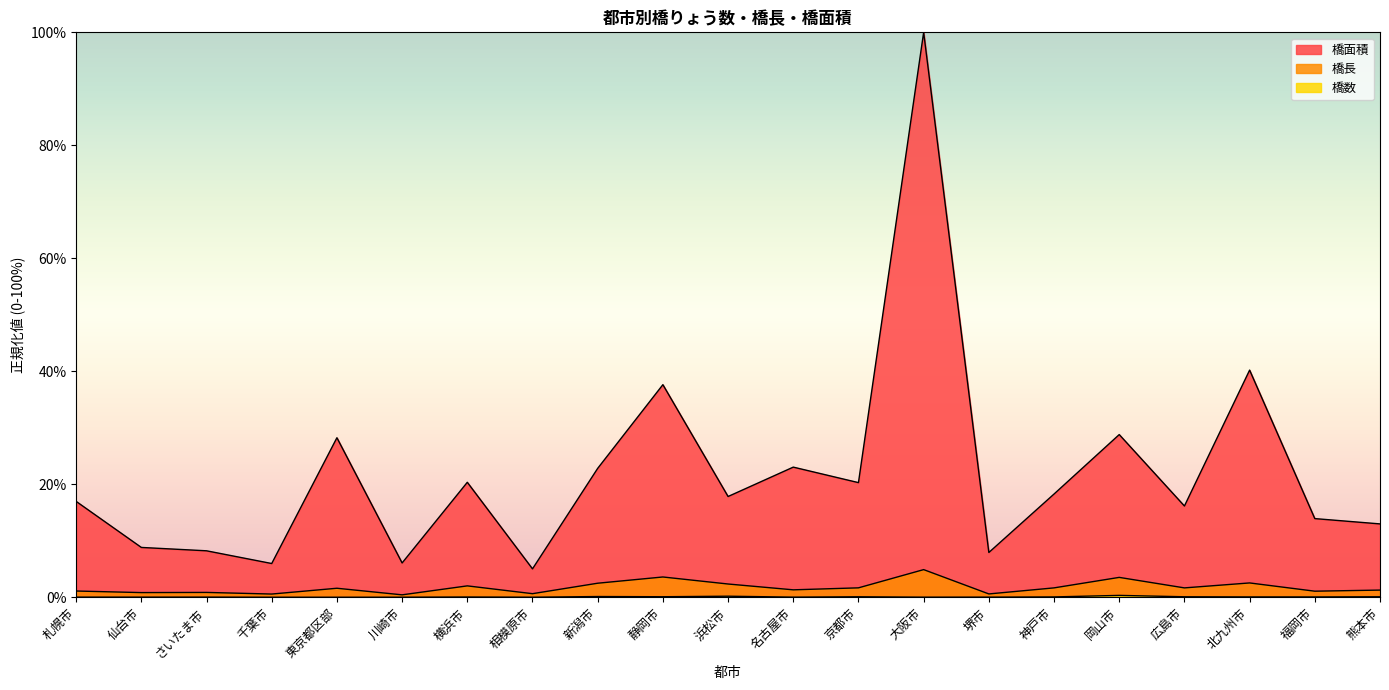

Reading left to right, what are all the values shown in this chart?

橋数: 札幌市=0.0	仙台市=0.0	さいたま市=0.0	千葉市=0.0	東京都区部=0.0	川崎市=0.0	横浜市=0.1	相模原市=0.0	新潟市=0.1	静岡市=0.1	浜松市=0.2	名古屋市=0.0	京都市=0.1	大阪市=0.0	堺市=0.0	神戸市=0.1	岡山市=0.3	広島市=0.1	北九州市=0.1	福岡市=0.1	熊本市=0.1
橋長: 札幌市=1.1	仙台市=0.8	さいたま市=0.9	千葉市=0.6	東京都区部=1.6	川崎市=0.4	横浜市=2.0	相模原市=0.6	新潟市=2.5	静岡市=3.6	浜松市=2.4	名古屋市=1.3	京都市=1.7	大阪市=4.9	堺市=0.6	神戸市=1.7	岡山市=3.5	広島市=1.7	北九州市=2.5	福岡市=1.1	熊本市=1.3
橋面積: 札幌市=17.0	仙台市=8.8	さいたま市=8.2	千葉市=6.0	東京都区部=28.2	川崎市=6.1	横浜市=20.4	相模原市=5.0	新潟市=22.8	静岡市=37.6	浜松市=17.8	名古屋市=23.0	京都市=20.3	大阪市=100.0	堺市=7.9	神戸市=18.3	岡山市=28.8	広島市=16.2	北九州市=40.2	福岡市=13.9	熊本市=13.0